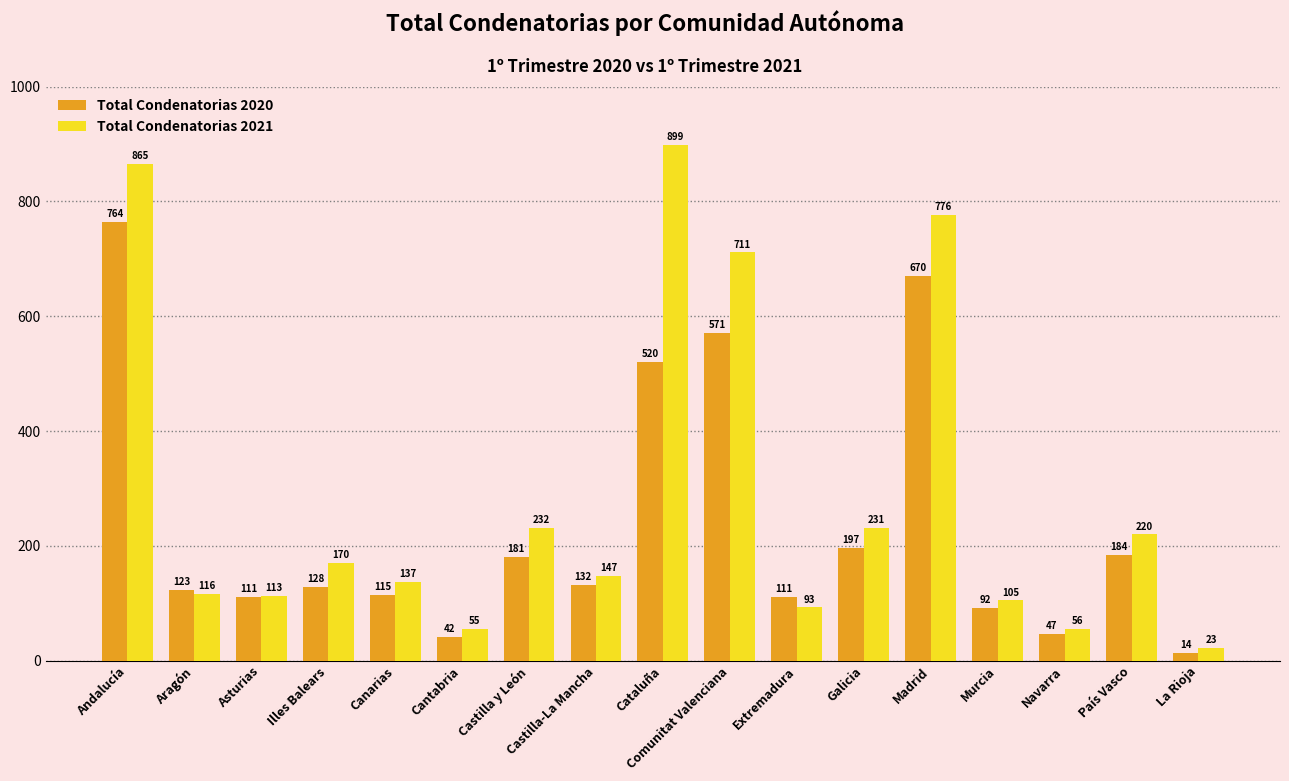

Rank the series by their average value, from lowest to highest.

Total Condenatorias 2020, Total Condenatorias 2021